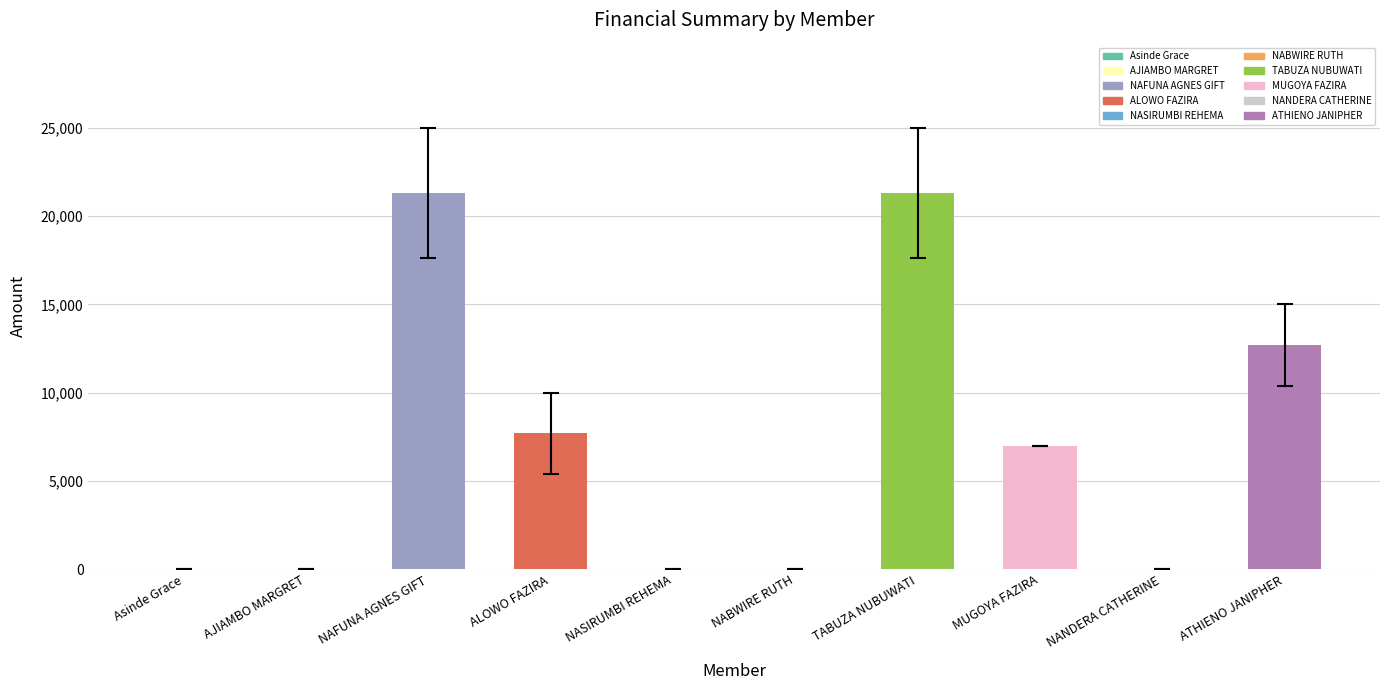

At which category is the sum across all series the highest?

TABUZA NUBUWATI